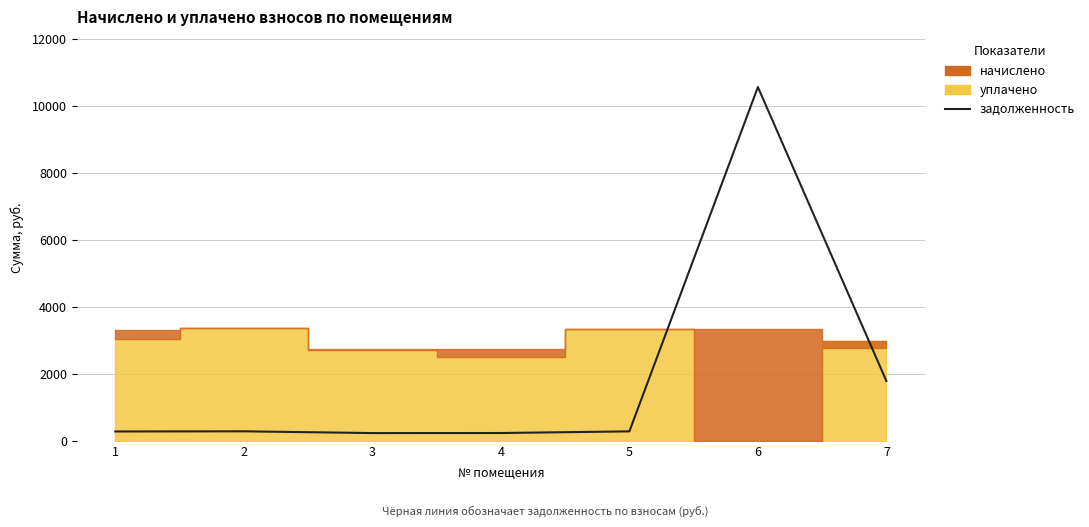

Between 3 and 4, which is larger?

4